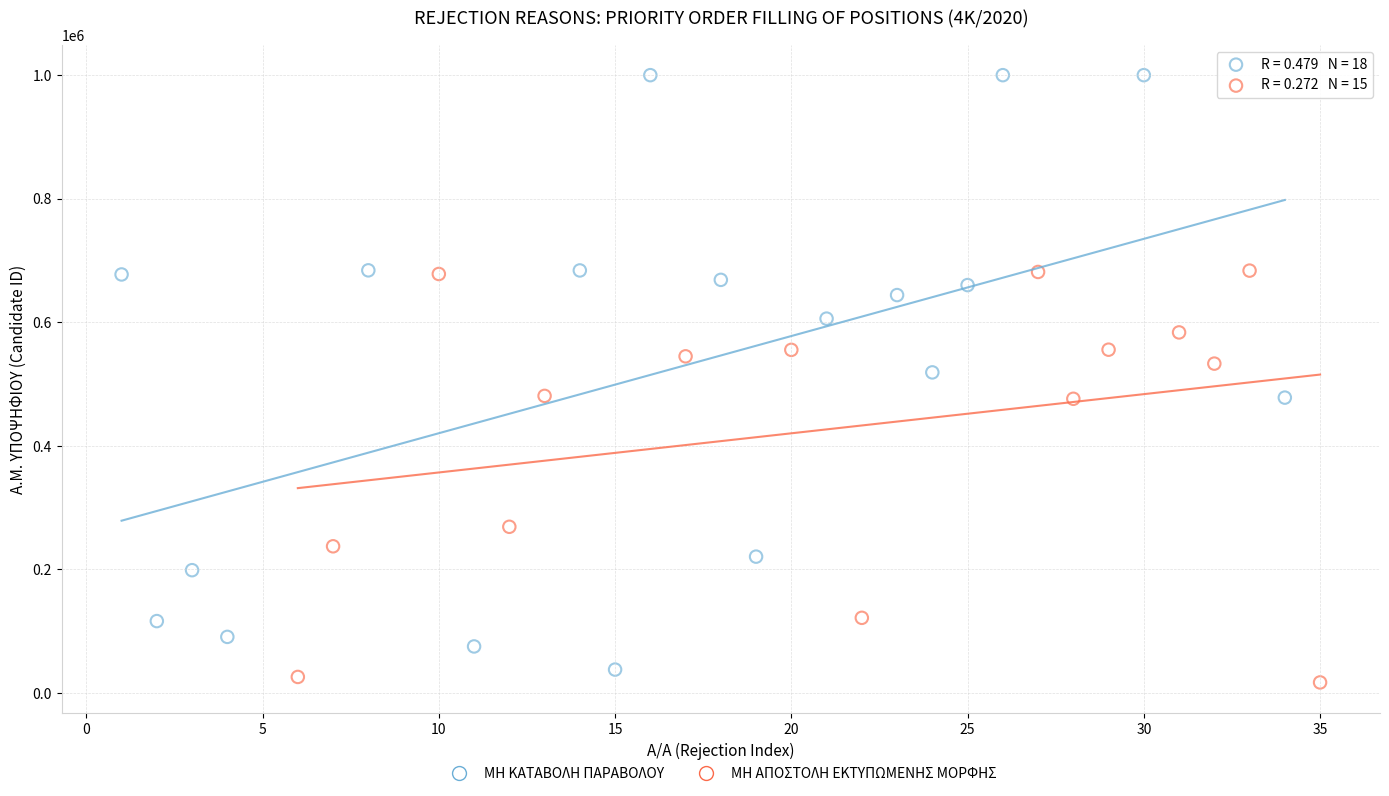

Which series has the largest Y range (max minus min)?

ΜΗ ΚΑΤΑΒΟΛΗ ΠΑΡΑΒΟΛΟΥ